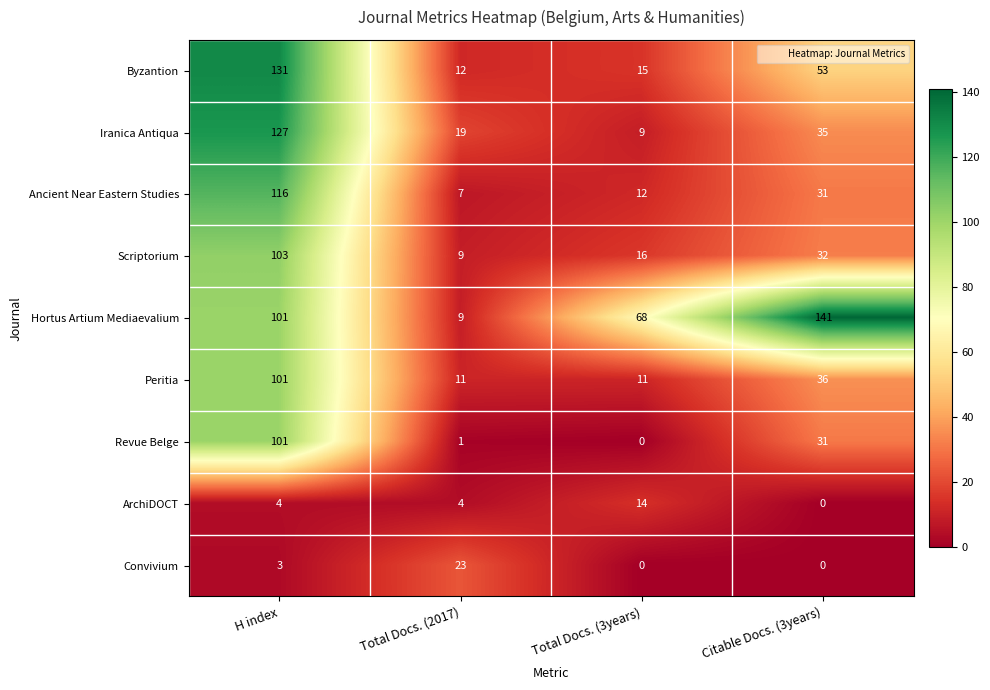

At which category does the chart reach its peak across all series?

Citable Docs. (3years)